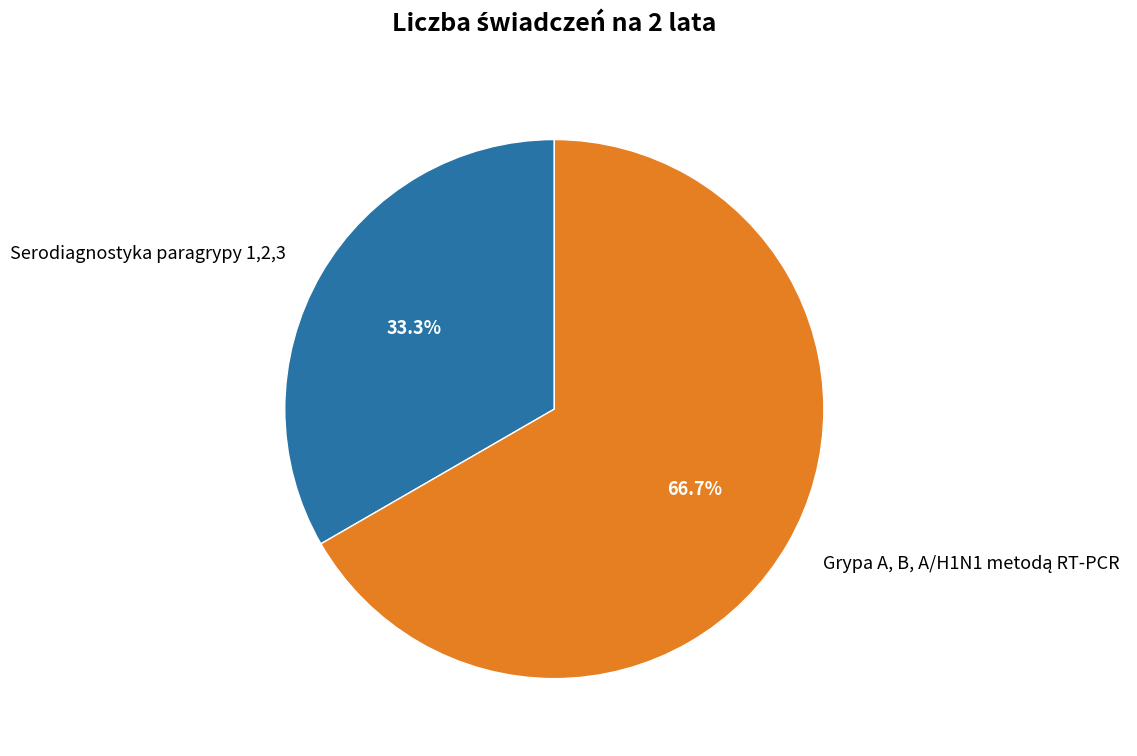

How many slices are in this pie chart?

2